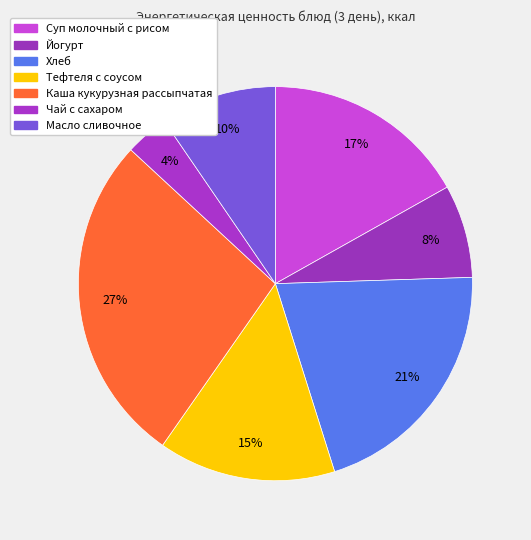

Rank the categories by value from highest to lowest.

Каша кукурузная рассыпчатая, Хлеб, Суп молочный с рисом, Тефтеля с соусом, Масло сливочное, Йогурт, Чай с сахаром